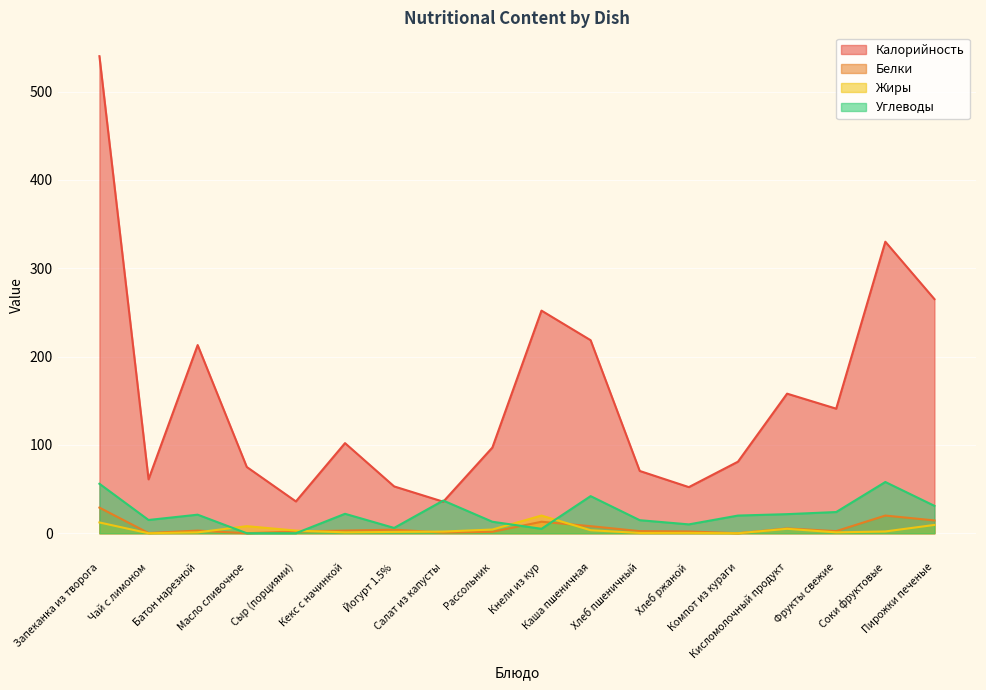

Which series has the widest spread of values?

Калорийность